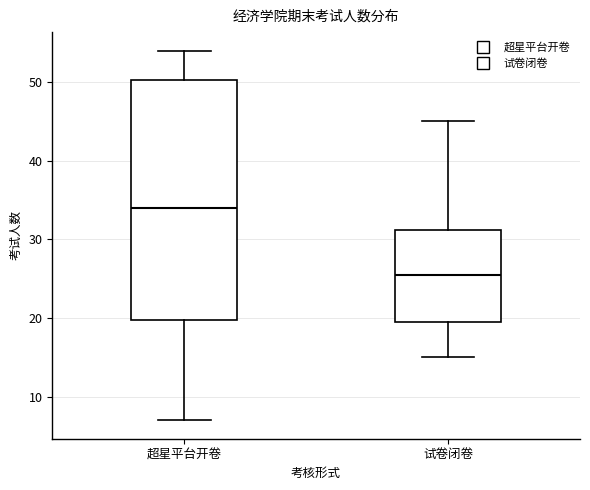

Which box is the tallest, from its lower edge to its upper edge?

超星平台开卷